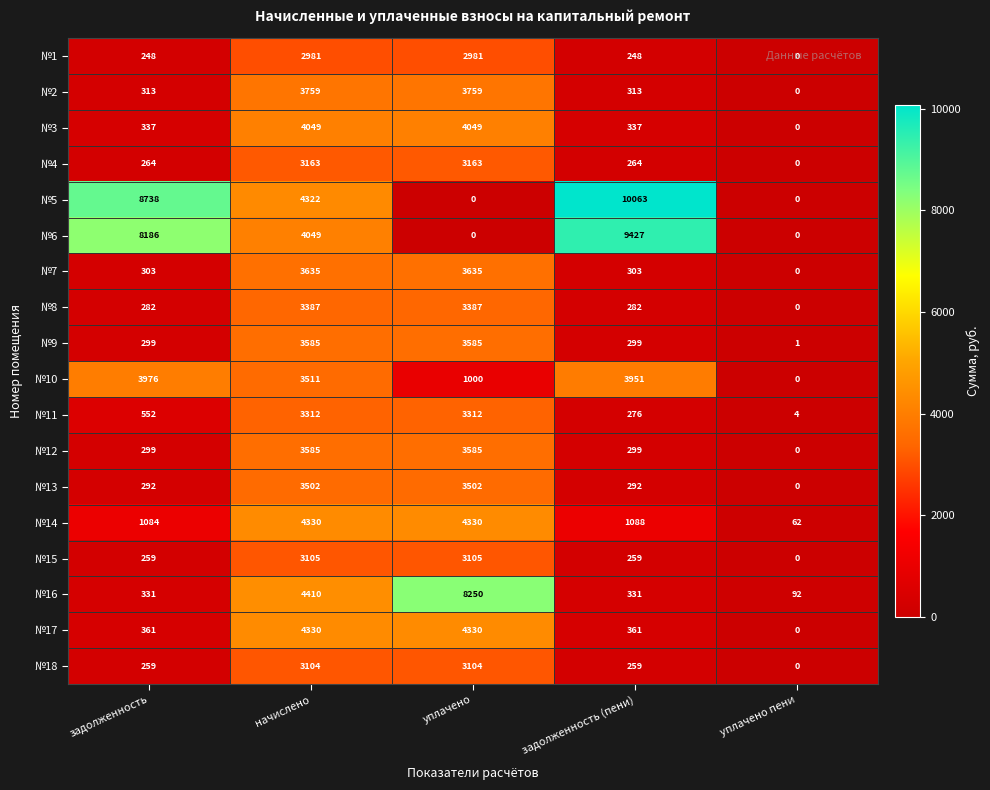

Which series has the largest total across all categories?

№5